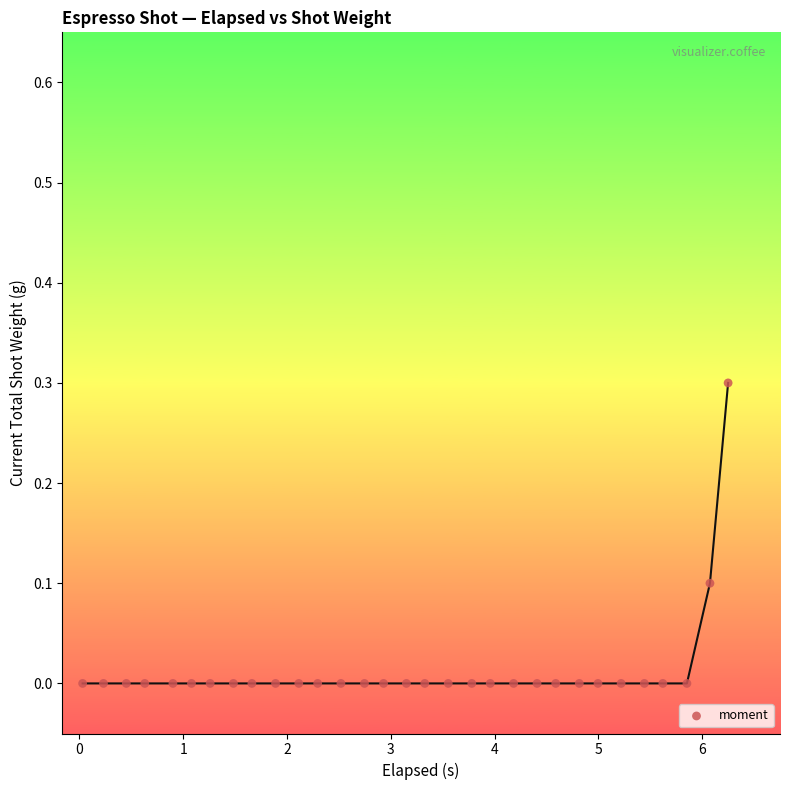

What is the range of X values (max minus min)?

6.2